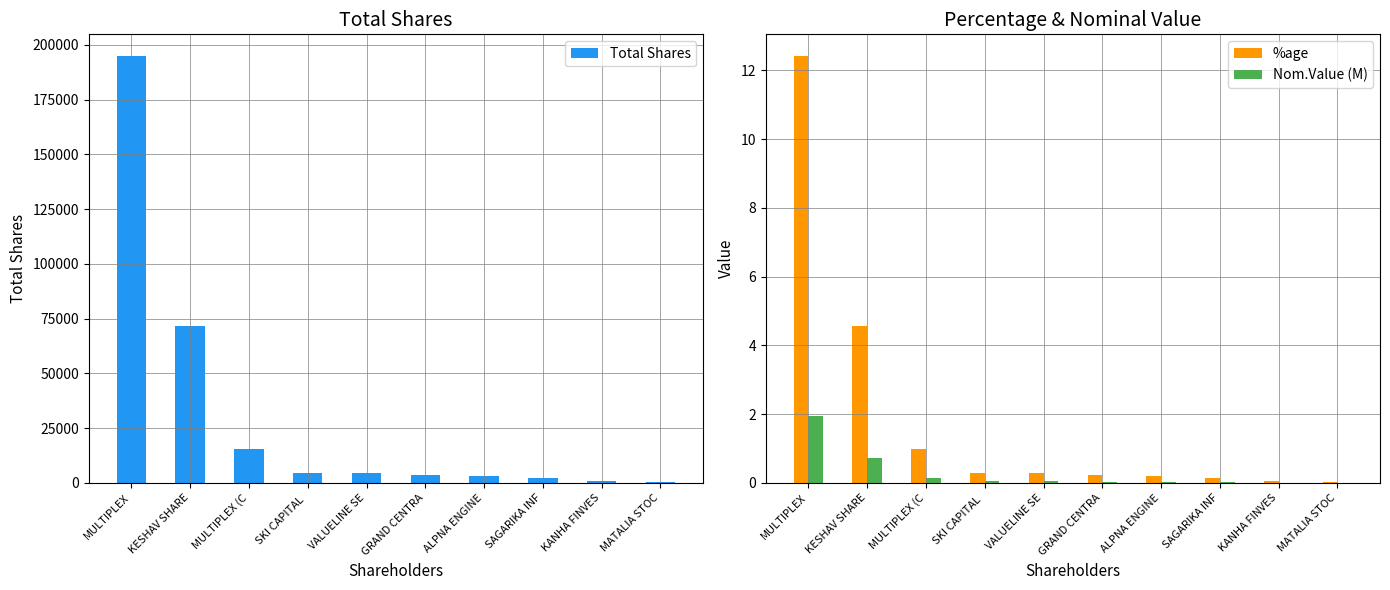

Reading left to right, extract all data points from this chart.

Total Shares: 195000.0	71700.0	15300.0	4600.0	4500.0	3700.0	3000.0	2000.0	900.0	500.0
%age: 12.4	4.6	1.0	0.3	0.3	0.2	0.2	0.1	0.1	0.0
Nom.Value (M): 1.9	0.7	0.2	0.0	0.0	0.0	0.0	0.0	0.0	0.0